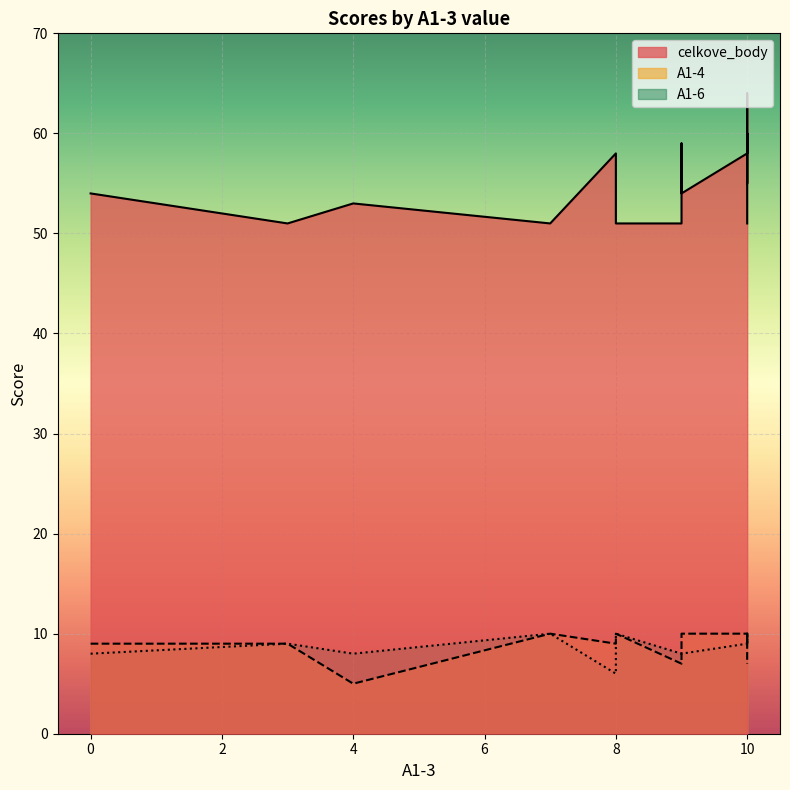

List the labels in order of celkove_body value, largest first.

10, 10, 10, 9, 10, 8, 10, 10, 10, 10, 0, 9, 4, 9, 3, 3, 7, 10, 8, 8